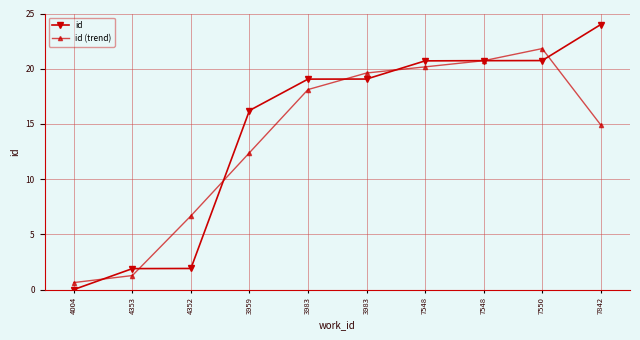

Is this an area chart (filled region under the line)?

No